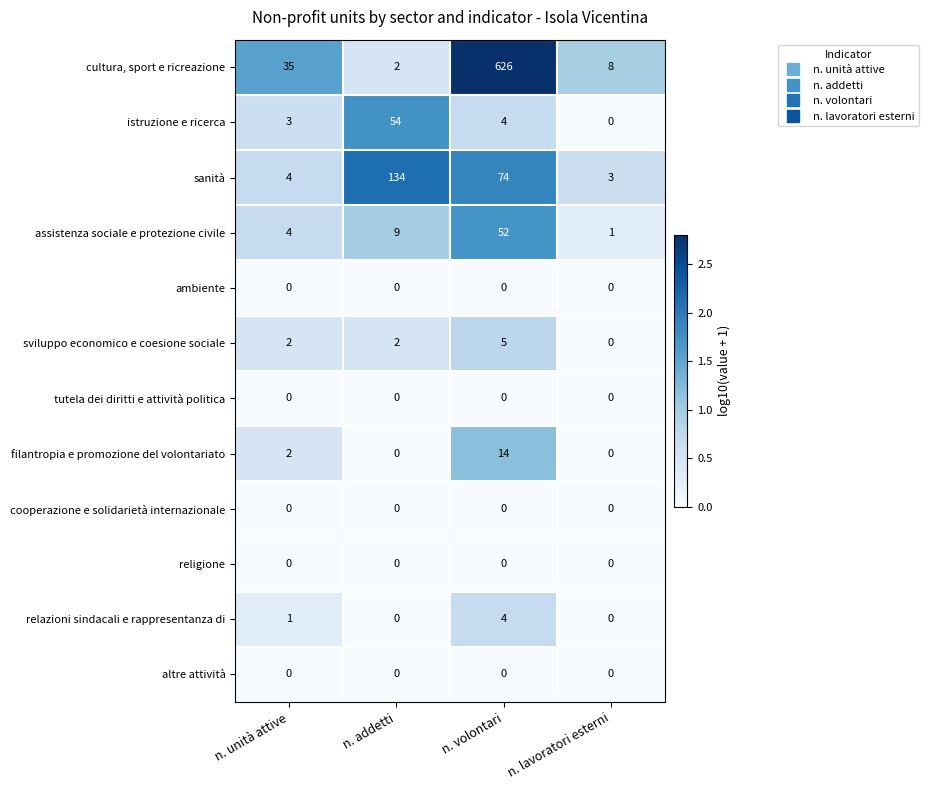

Rank the categories by cultura, sport e ricreazione value from lowest to highest.

n. addetti, n. lavoratori esterni, n. unità attive, n. volontari